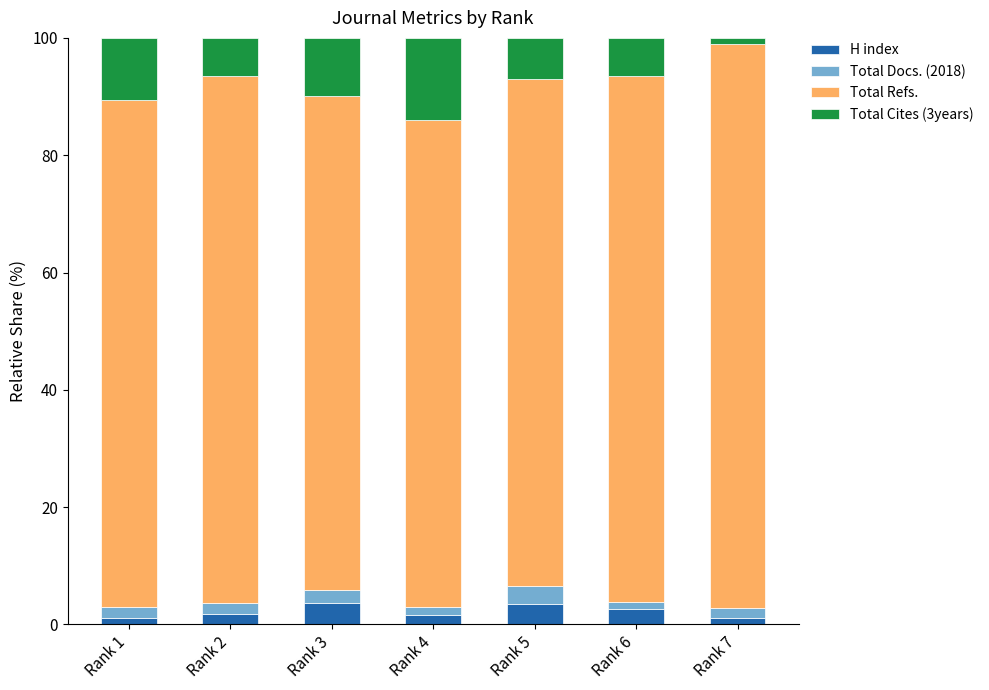

What is the difference between the maximum and minimum values in the H index series?

2.7